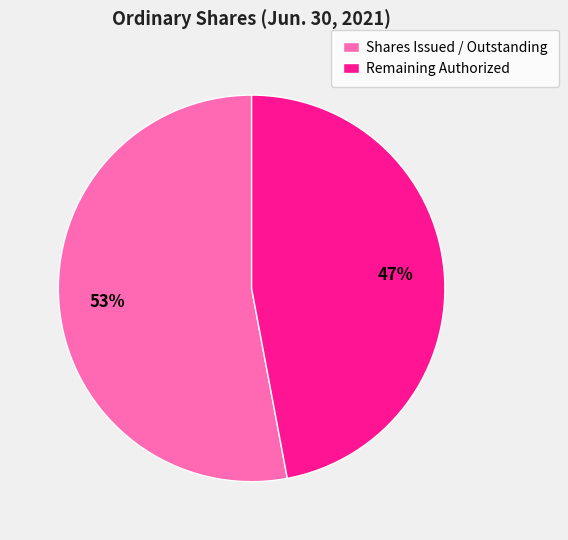

Is there any slice that represents more than half of the pie?

Yes